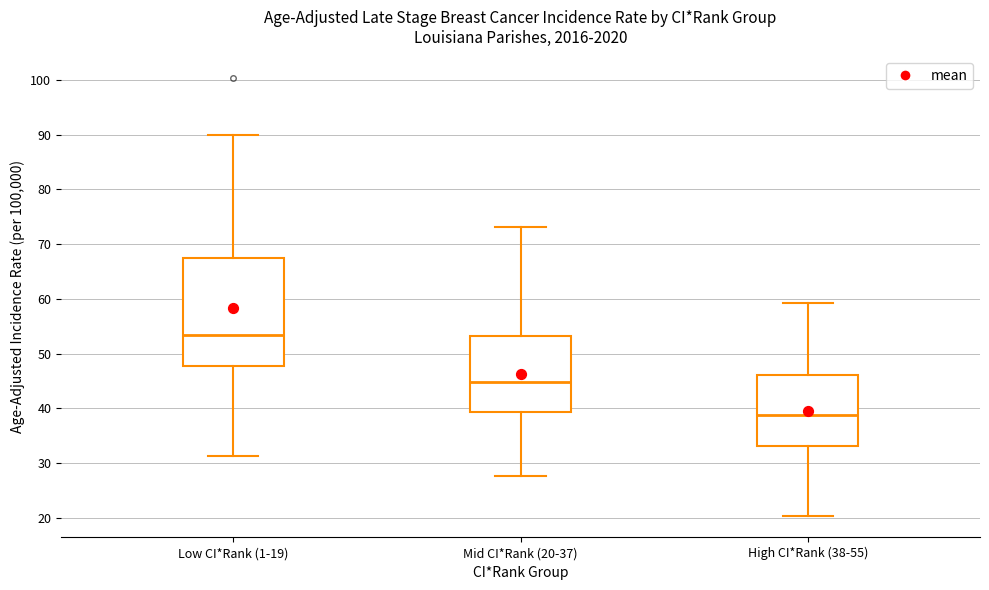

Reading left to right, read every box against the y-axis: the position of its median line, the range the box covers, and the ends of its whiskers. The values are not printed on the chart, so give them approximately, as read against the axis.

Low CI*Rank (1-19): median 53, box 48 to 68, whiskers 31 to 90
Mid CI*Rank (20-37): median 45, box 39 to 53, whiskers 28 to 73
High CI*Rank (38-55): median 39, box 33 to 46, whiskers 20 to 59